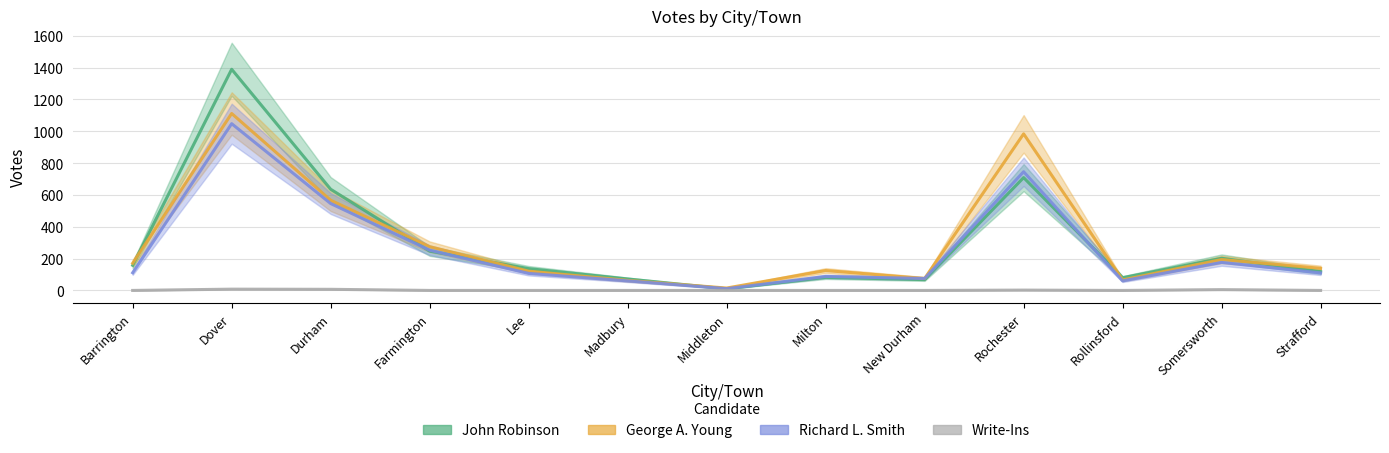

The John Robinson series shows 269 at Rochester. True or false?

False